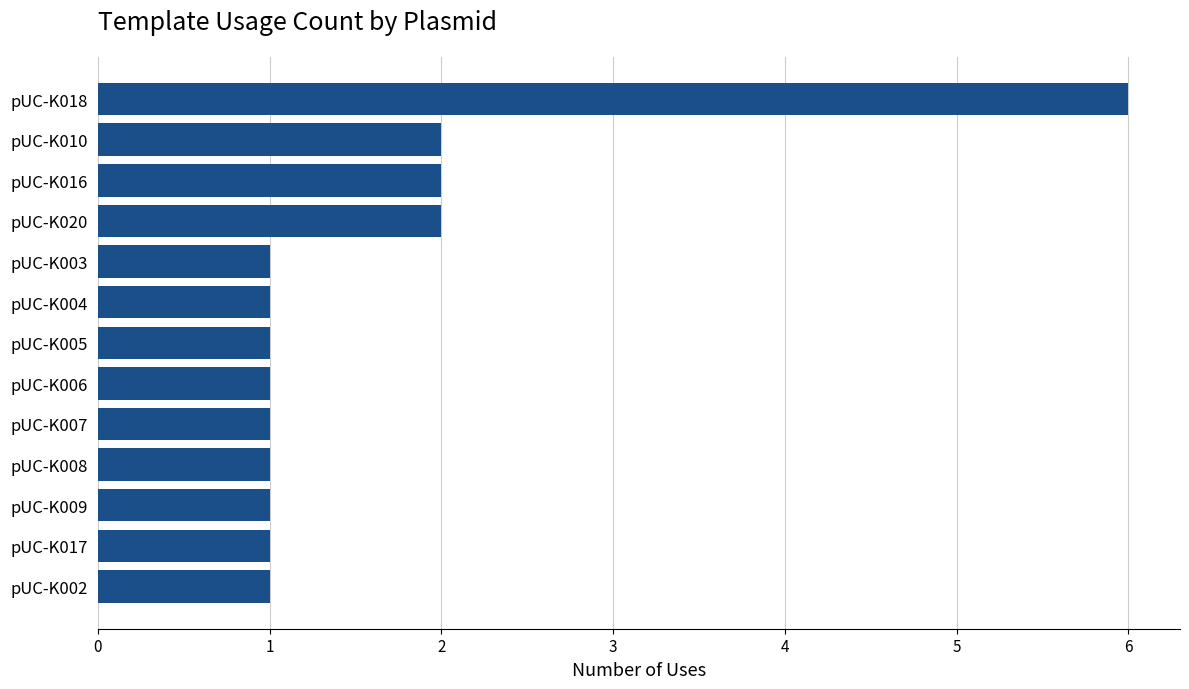

Reading bottom to top, what are all the values shown in this chart?

pUC-K002=1	pUC-K017=1	pUC-K009=1	pUC-K008=1	pUC-K007=1	pUC-K006=1	pUC-K005=1	pUC-K004=1	pUC-K003=1	pUC-K020=2	pUC-K016=2	pUC-K010=2	pUC-K018=6